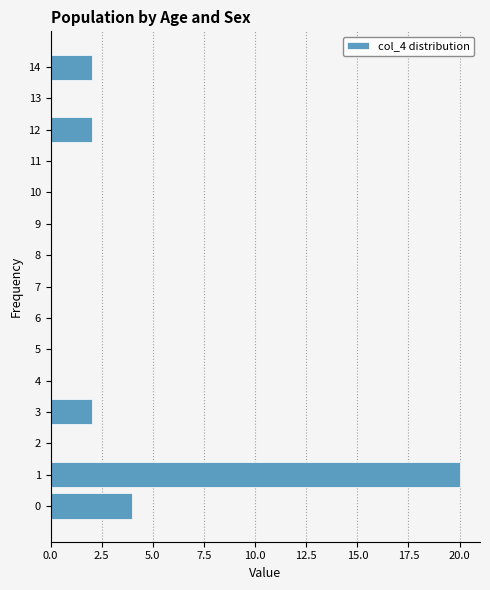

Reading bottom to top, extract all data points from this chart.

0=4	1=20	2=0	3=2	4=0	5=0	6=0	7=0	8=0	9=0	10=0	11=0	12=2	13=0	14=2